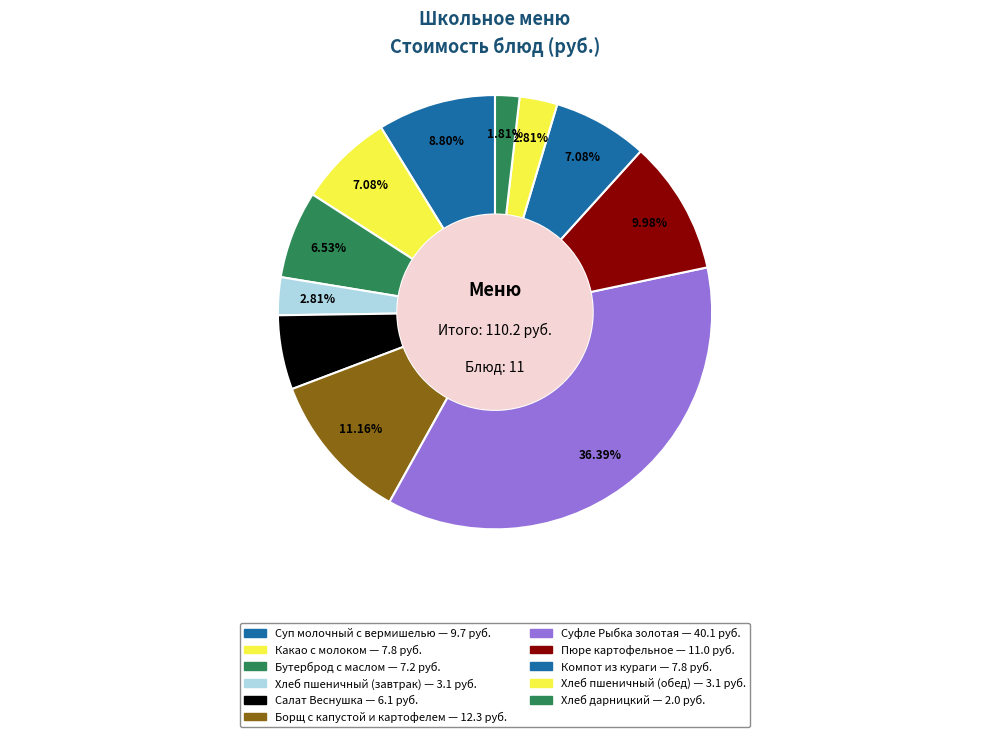

Which category has the smallest portion of the pie?

Хлеб дарницкий